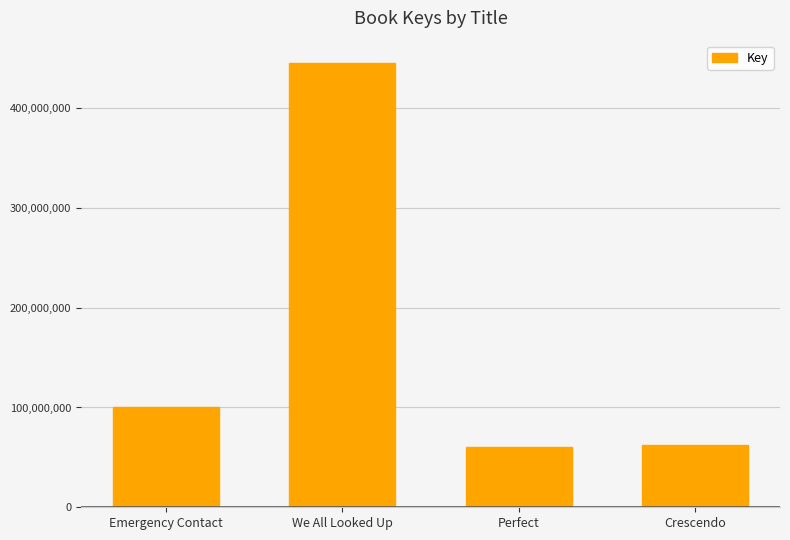

Where is the data nearest to the value 252976988?

Emergency Contact